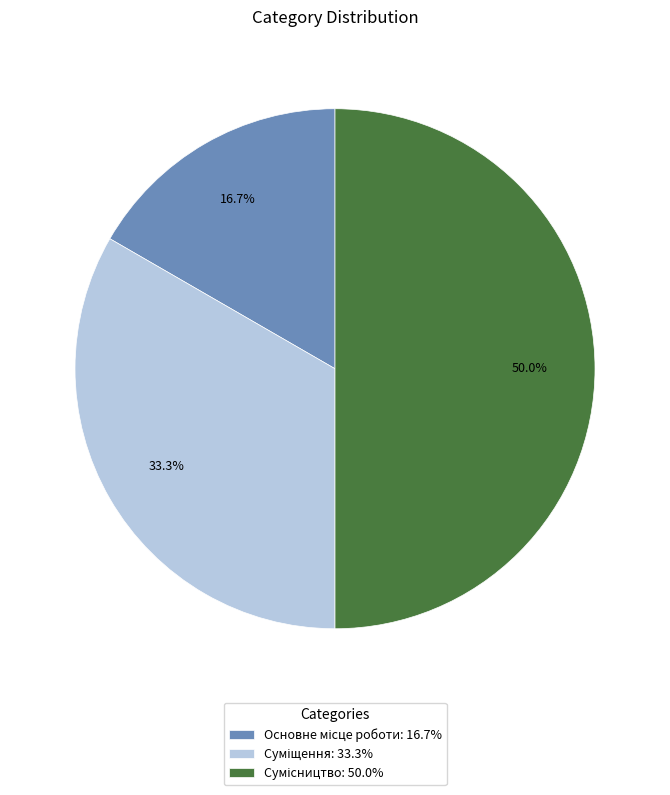

How many segments does this pie chart have?

3